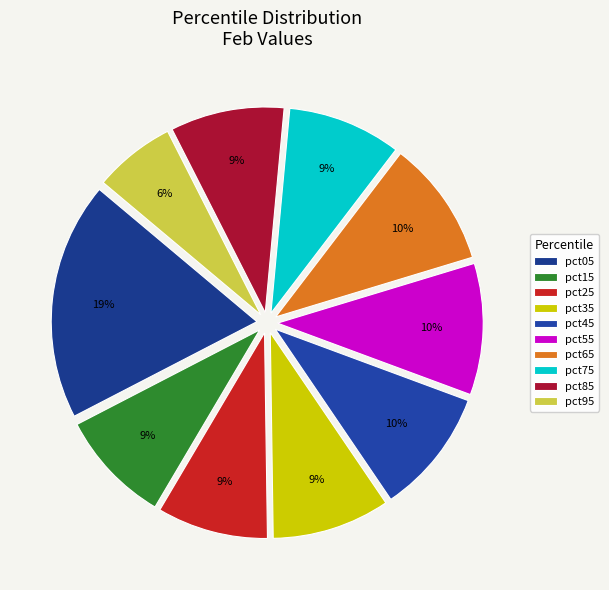

Which category has the smallest portion of the pie?

pct95